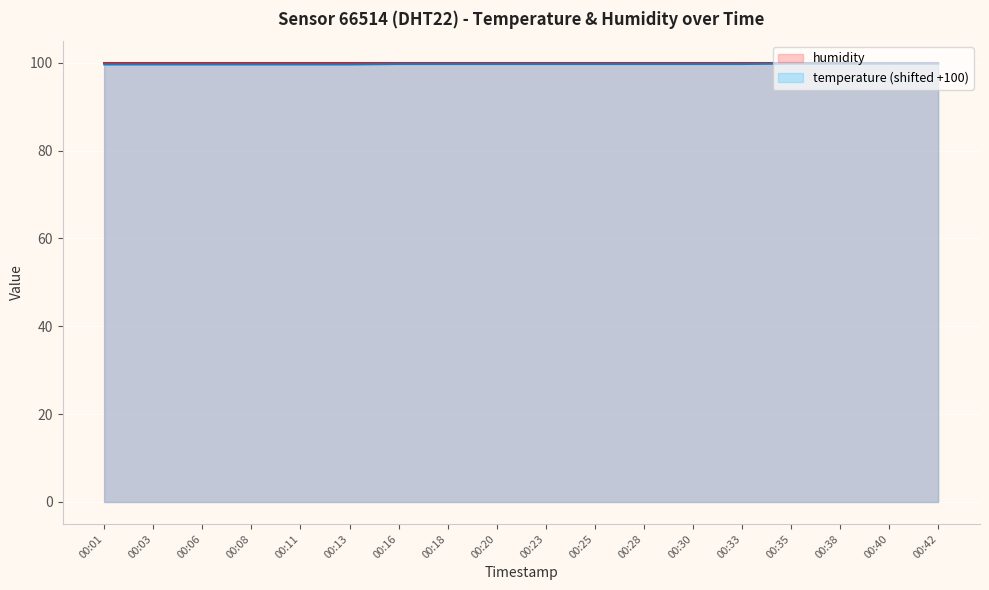

Approximately how many times larger is the value at 00:13 compared to 00:01?

1.0